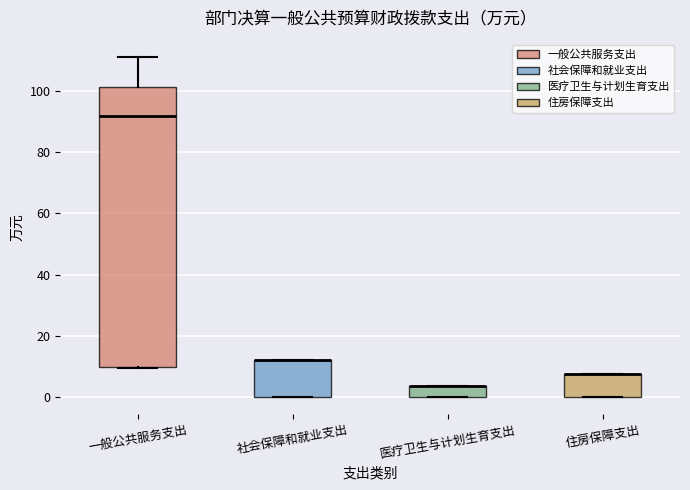

Reading left to right, read every box against the y-axis: the position of its median line, the range the box covers, and the ends of its whiskers. The values are not printed on the chart, so give them approximately, as read against the axis.

一般公共服务支出: median 92, box 10 to 102, whiskers 10 to 112
社会保障和就业支出: median 12 (drawn on the box's upper edge), box 0 to 12, whiskers 0 to 12
医疗卫生与计划生育支出: median 4 (drawn on the box's upper edge), box 0 to 4, whiskers 0 to 4
住房保障支出: median 8 (drawn on the box's upper edge), box 0 to 8, whiskers 0 to 8